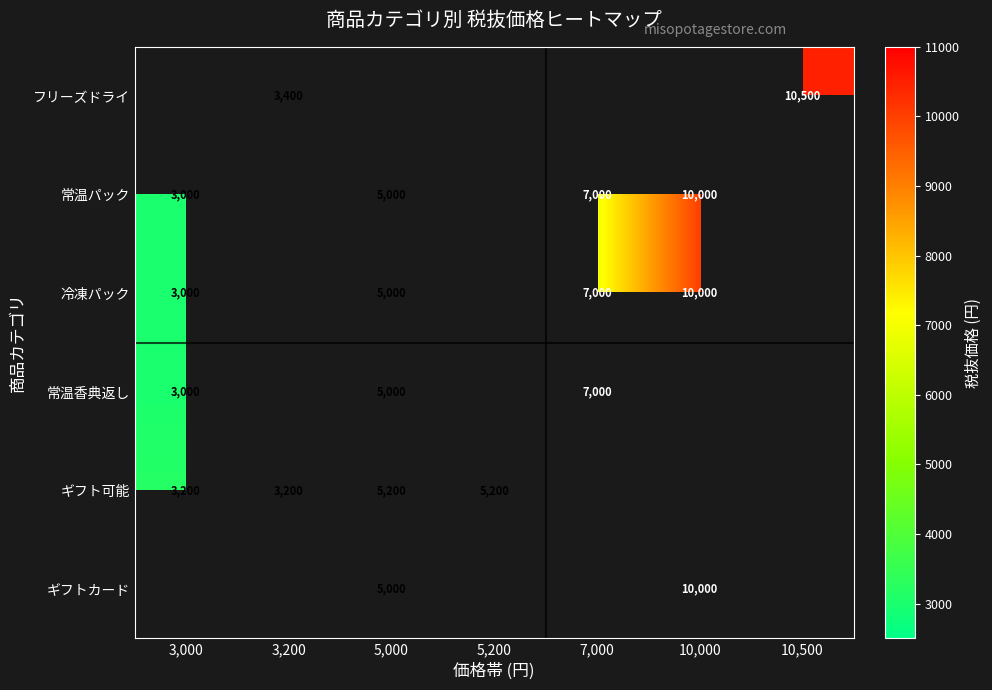

True or false: 冷凍パック has a value of 5000 at 5,000.

True